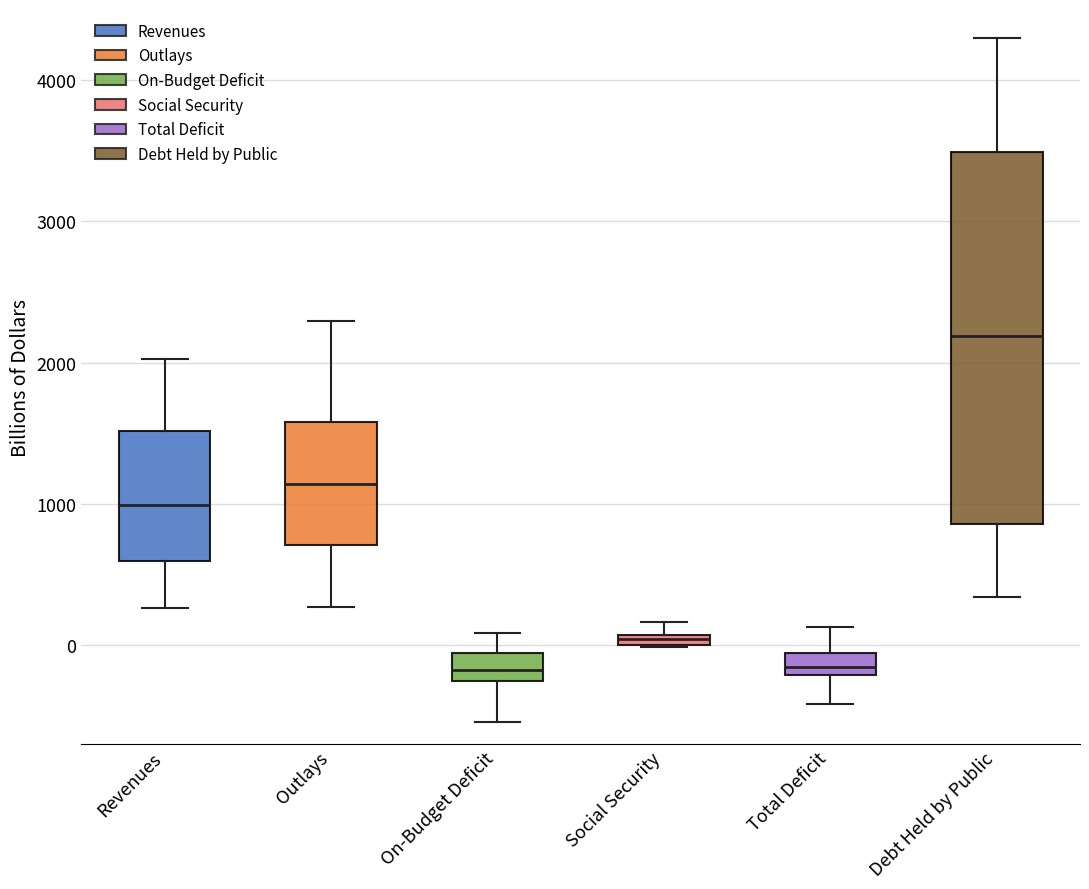

Which box's median line is the highest?

Debt Held by Public